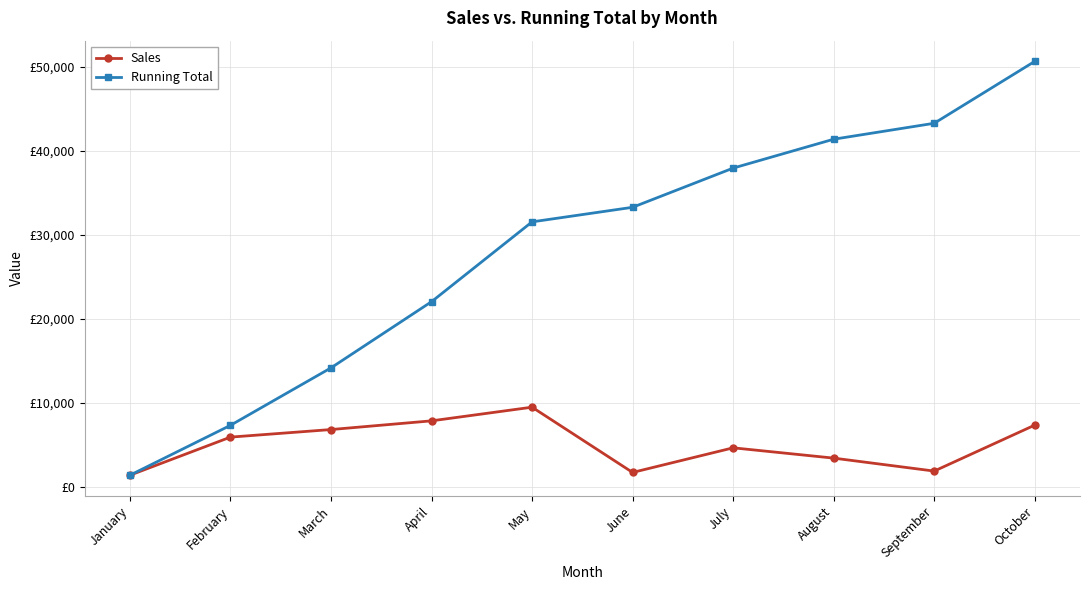

True or false: Running Total and Sales intersect in this chart.

False